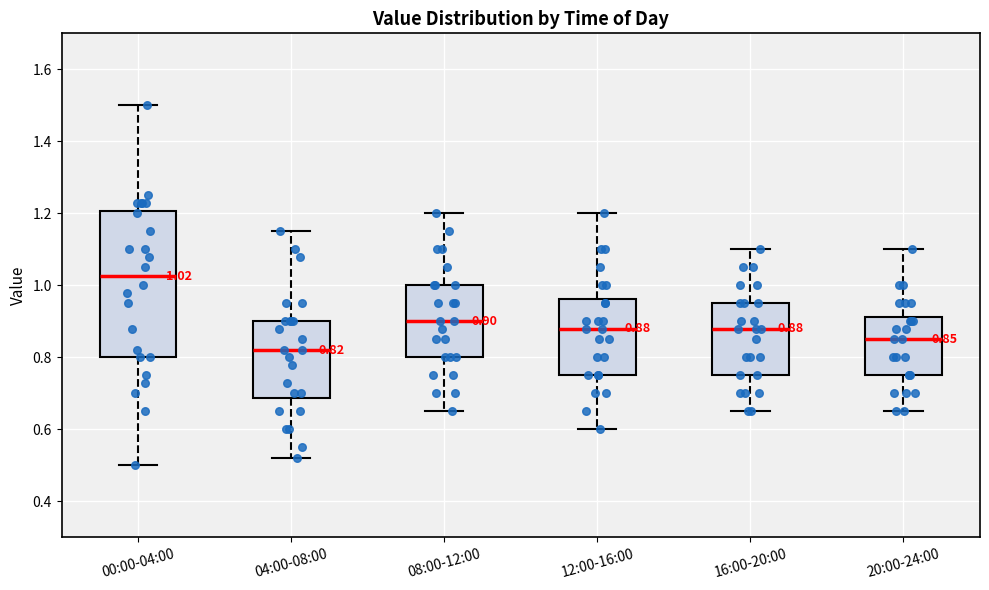

Comparing the boxes themselves (not the whiskers), which one is the tallest?

00:00-04:00